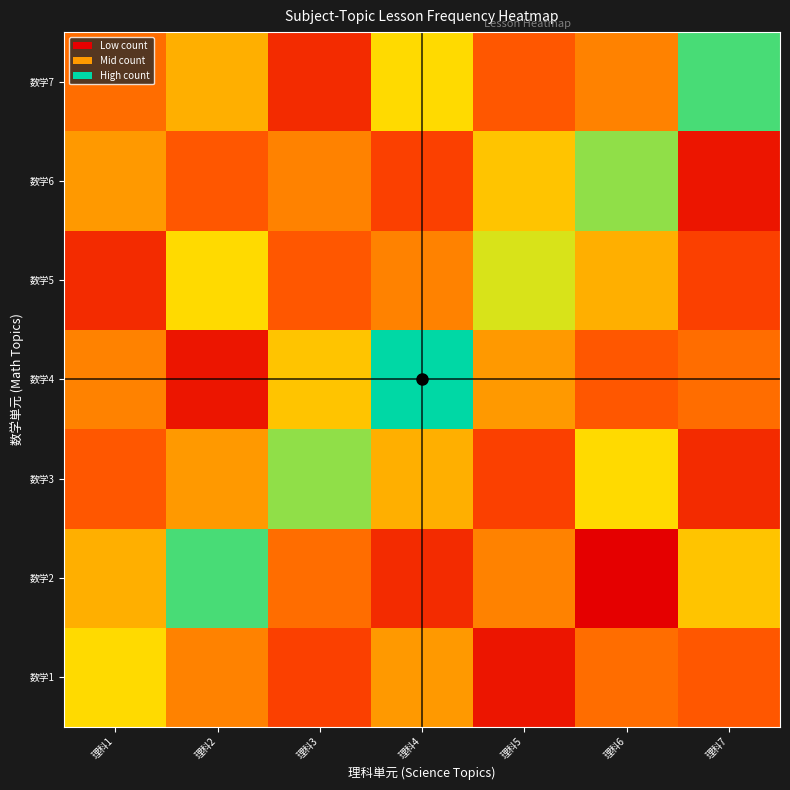

Which has a higher value, 理科6 or 理科2?

理科2